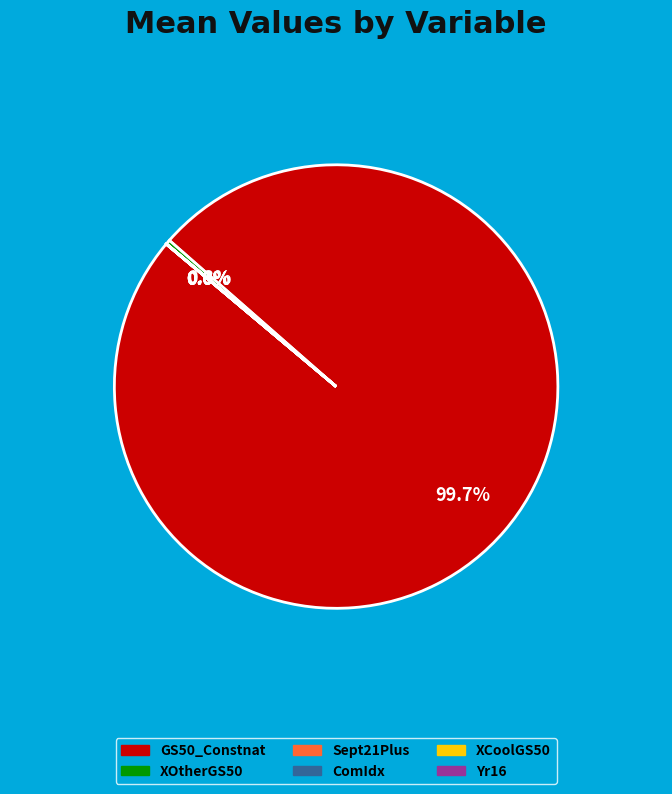

Is there any slice that represents more than half of the pie?

Yes